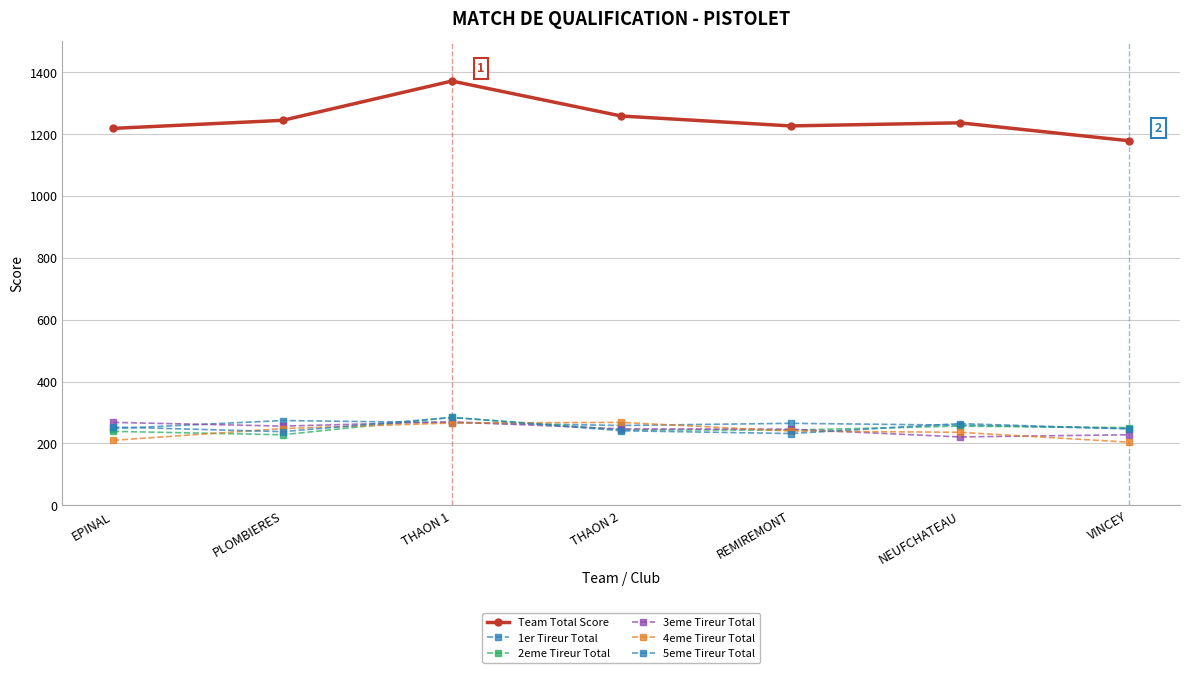

True or false: 4eme Tireur Total and Team Total Score intersect in this chart.

False